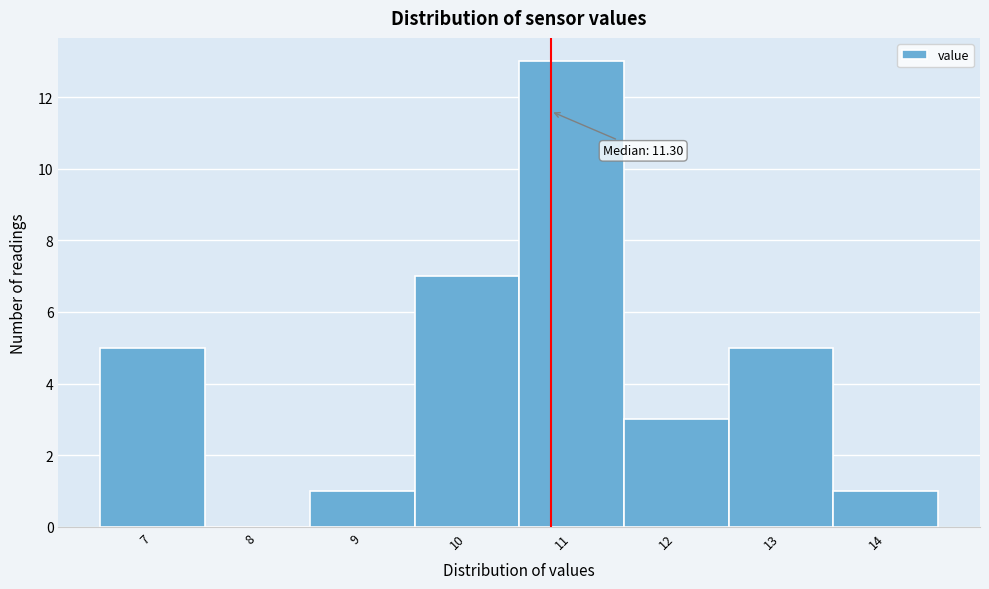

Reading left to right, transcribe all the data shown in this chart.

7=5	8=0	9=1	10=7	11=13	12=3	13=5	14=1